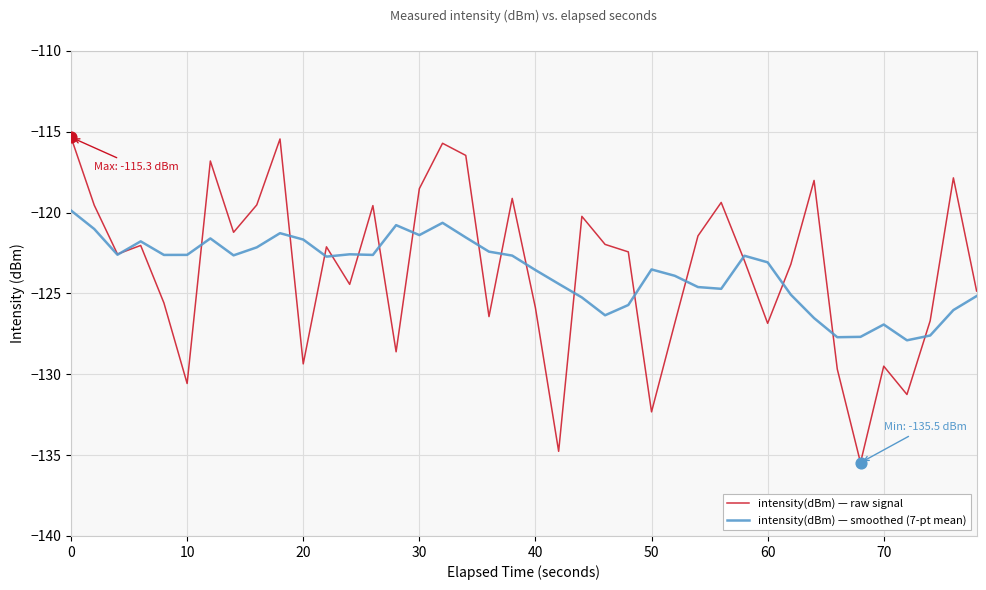

What is the smallest value displayed?

-135.5